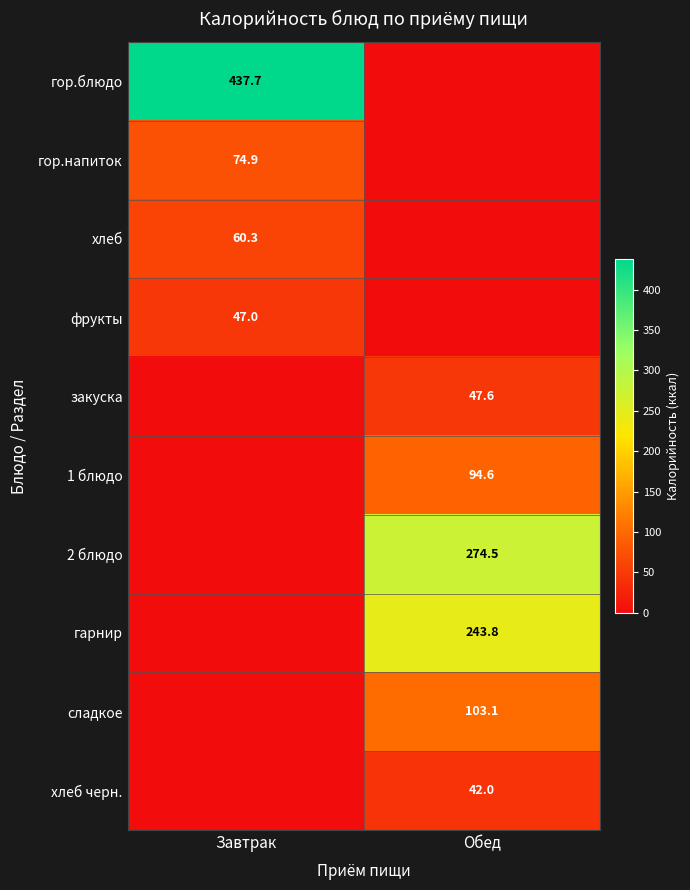

Is it true that гор.блюдо equals 600.1 at Завтрак?

False